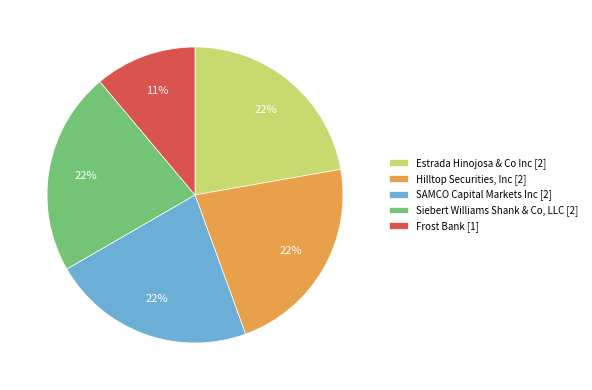

To the nearest percent, what percentage of the pie is Siebert Williams Shank & Co, LLC?

22%